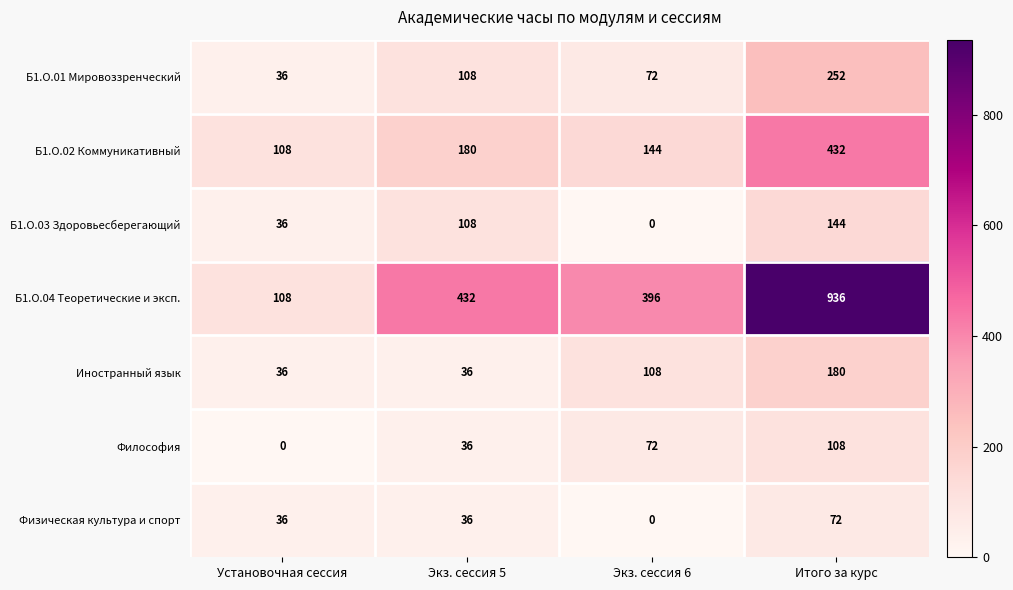

Which series changed the most between Экз. сессия 5 and Итого за курс?

Б1.О.04 Теоретические и эксп.